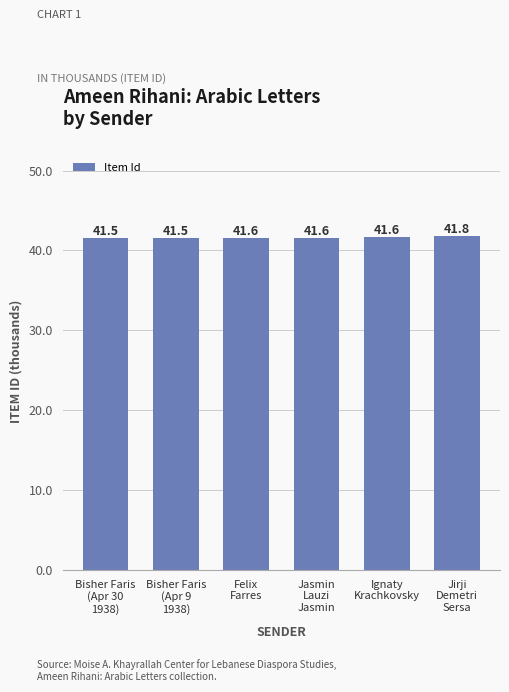

What is the minimum value shown in the chart?

41.5